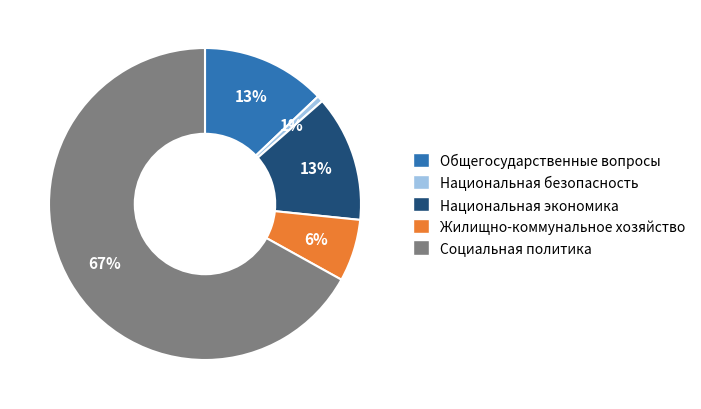

Is there any slice that represents more than half of the pie?

Yes